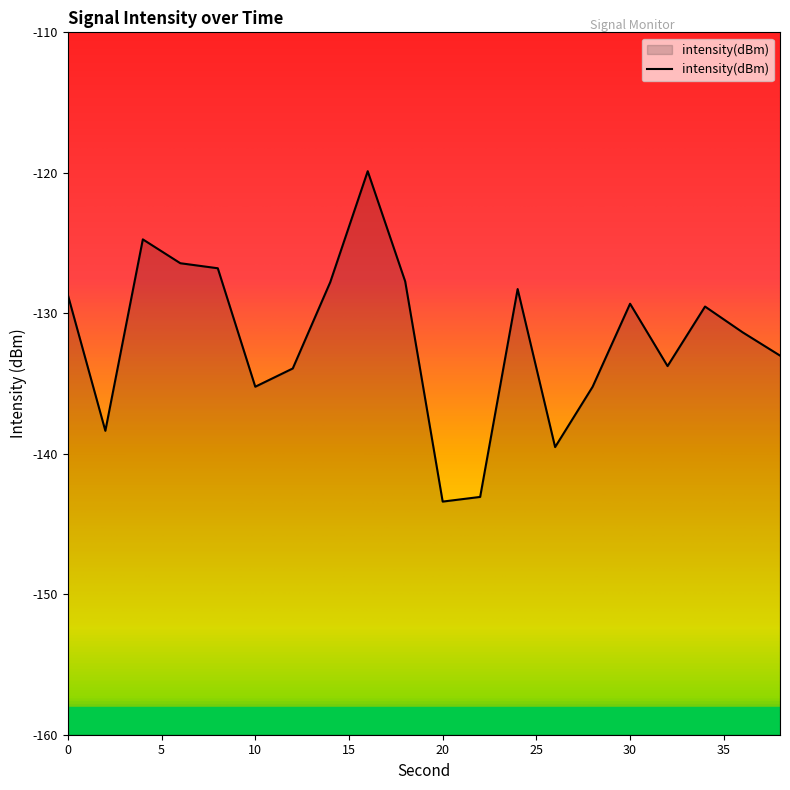

What is the difference between the values at 36 and 24?

3.1